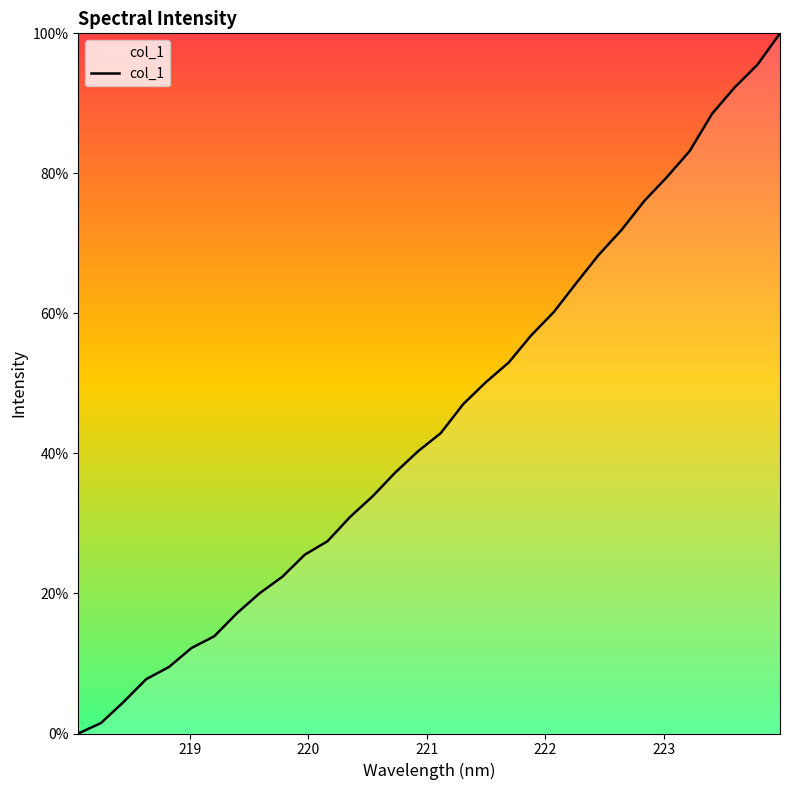

What is the maximum value shown in the chart?

100.0